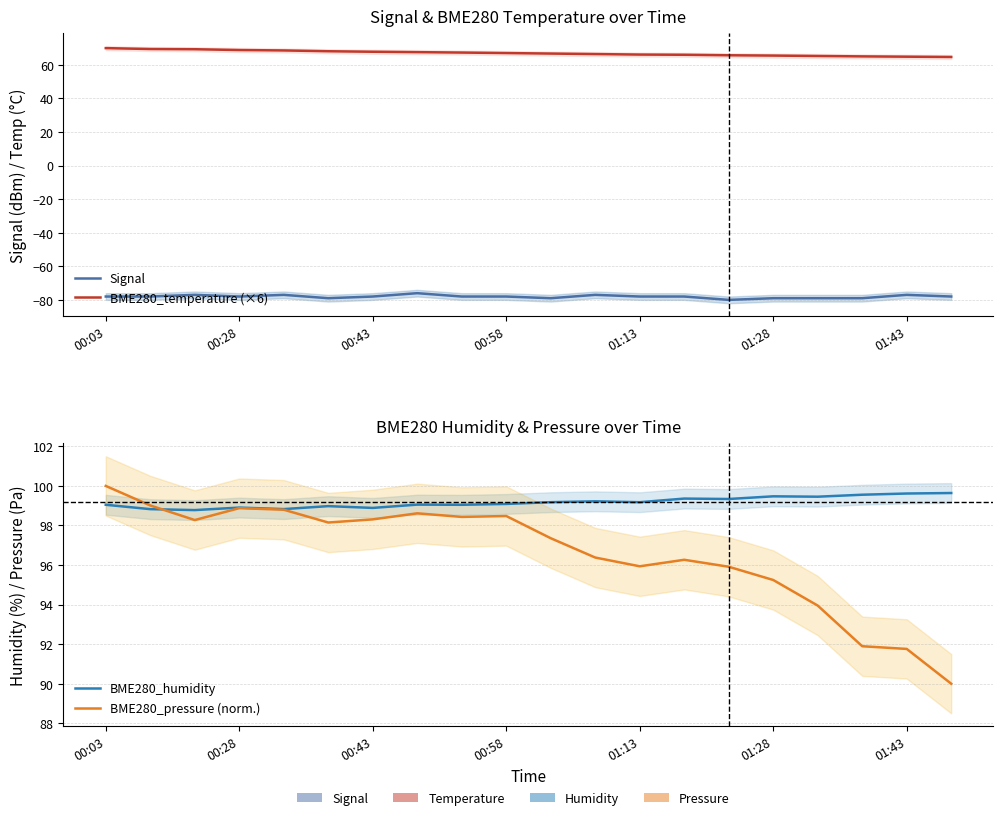

The BME280_pressure (norm.) series shows 149.9 at 13. True or false?

False